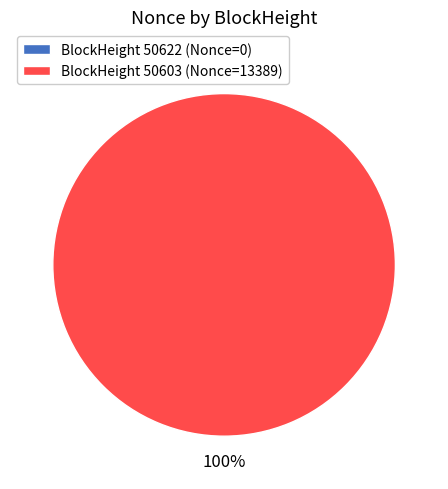

Rank the categories by value from lowest to highest.

50622, 50603